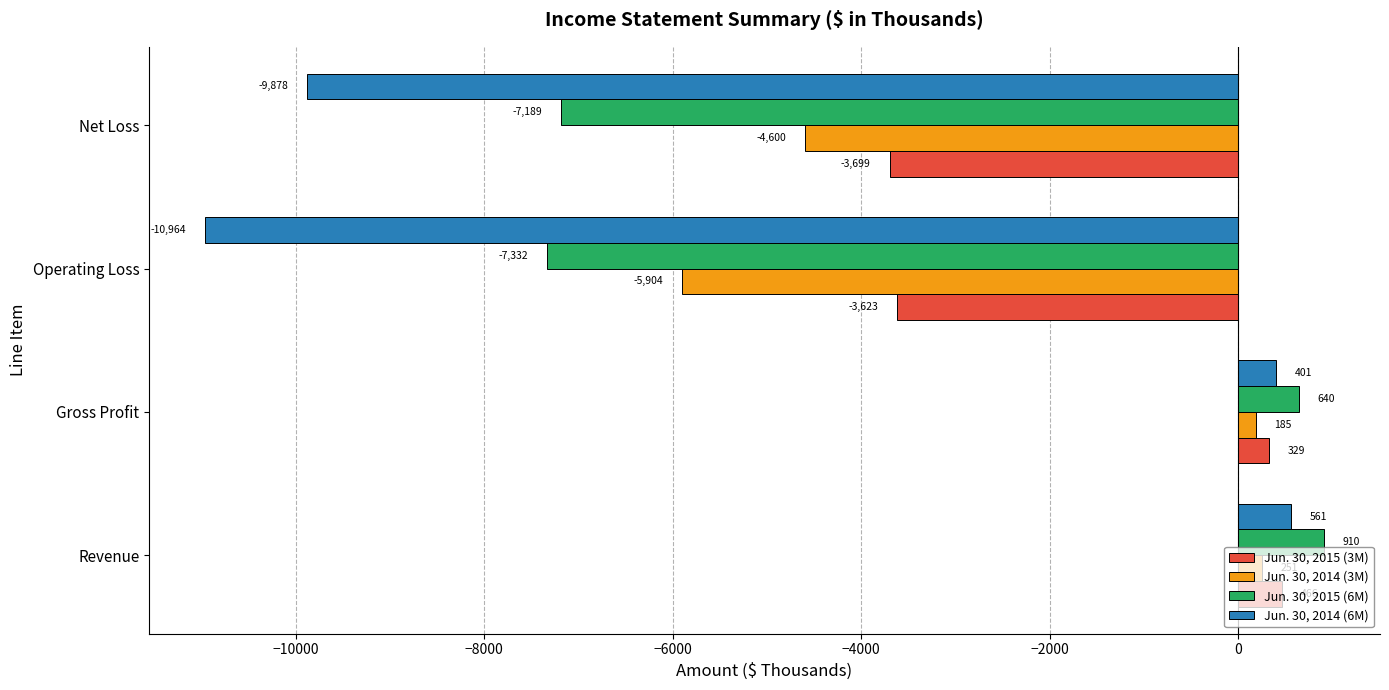

Rank the series by their maximum value, from lowest to highest.

Jun. 30, 2014 (3M), Jun. 30, 2015 (3M), Jun. 30, 2014 (6M), Jun. 30, 2015 (6M)